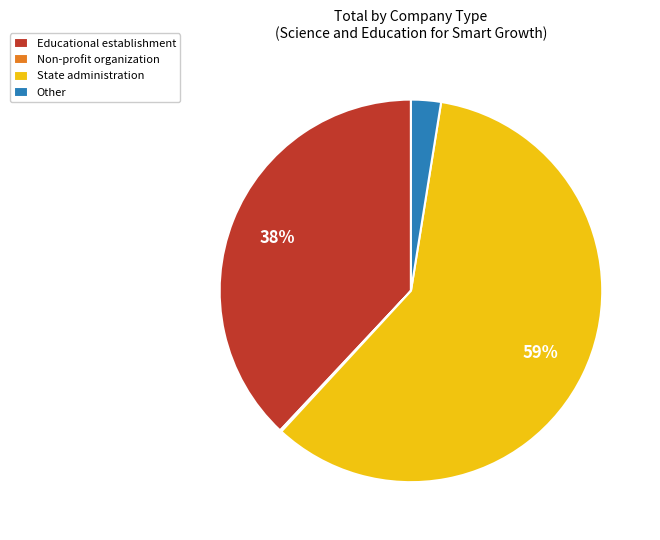

What percentage is the State administration slice, to the nearest percent?

59%